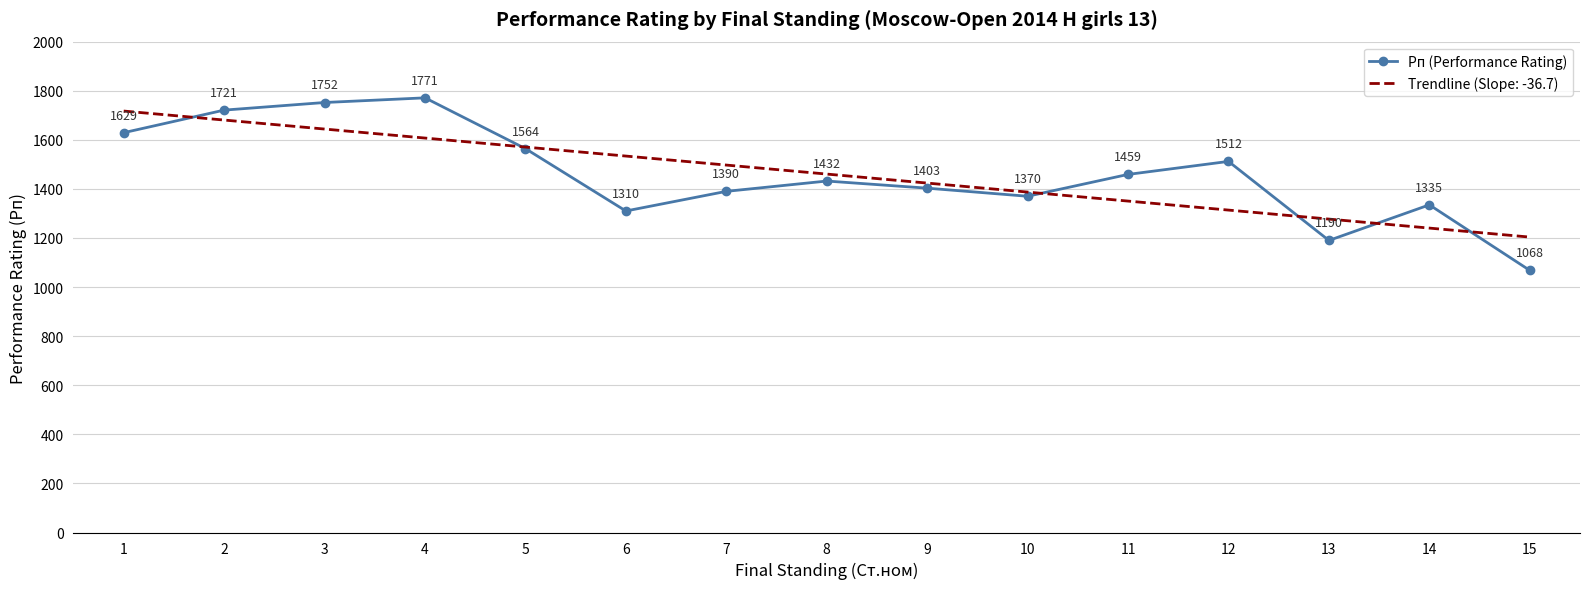

Which series changed the most between 7 and 11?

Trendline (Slope: -36.7)